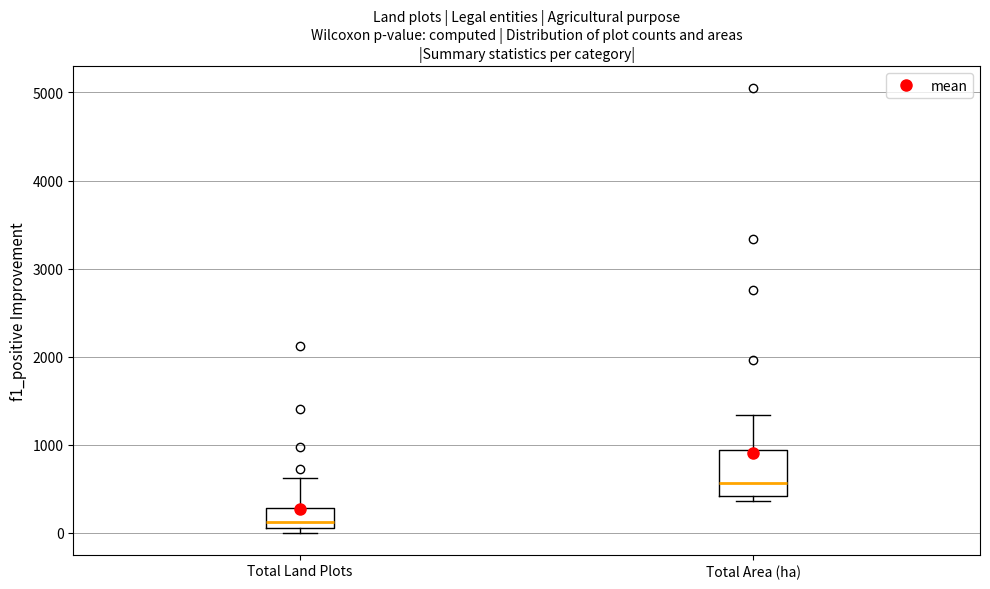

Where does the upper whisker of the box for Total Land Plots end on the y-axis? The values are not printed on the chart, so give them approximately, as read against the axis.

600